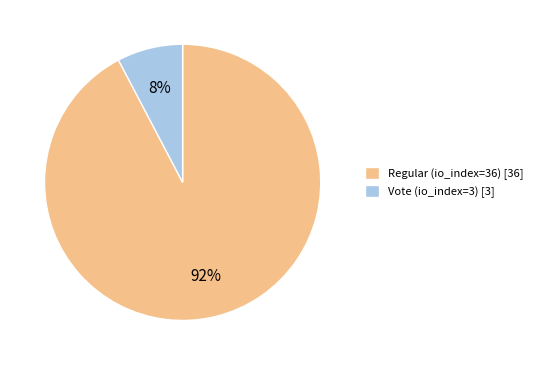

Rank the categories by value from lowest to highest.

Vote (io_index=3), Regular (io_index=36)